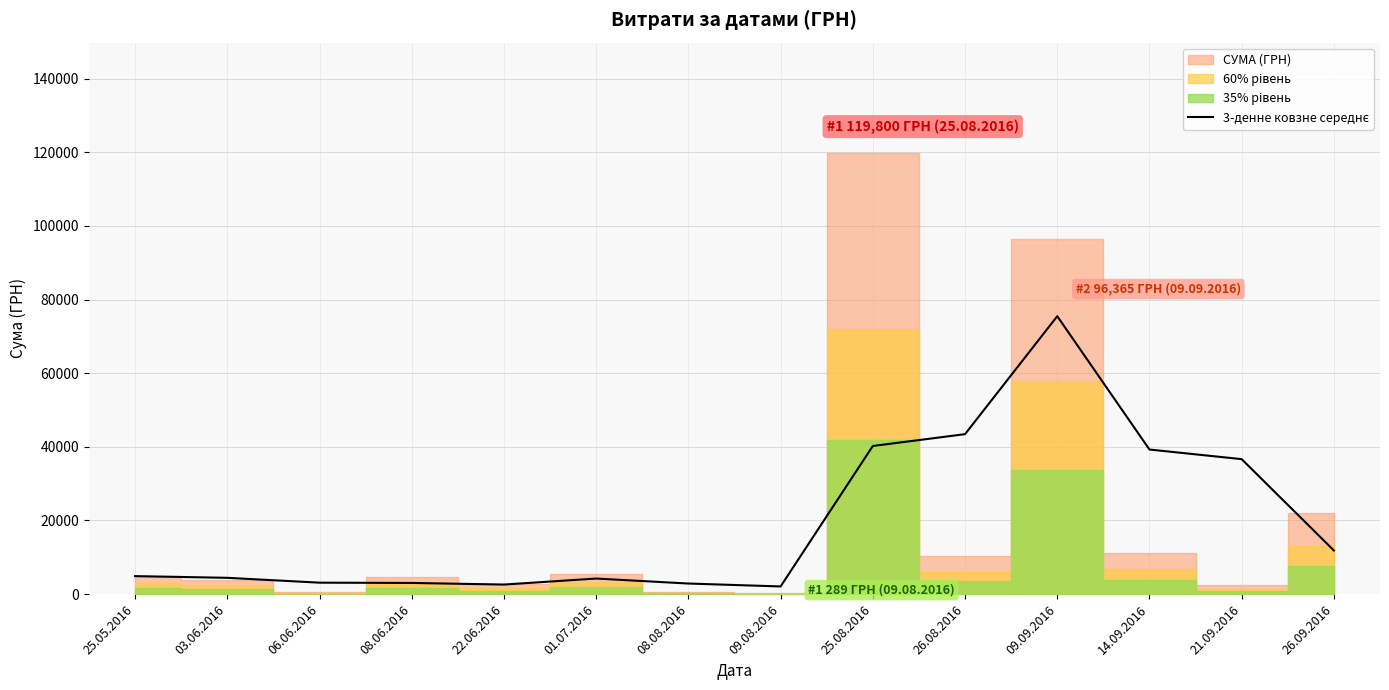

Reading left to right, extract all data points from this chart.

4896.3	4434.6	3120.4	3045.0	2609.0	4238.3	2884.7	2092.6	40232.6	43443.3	75468.6	39268.7	36656.4	11852.1